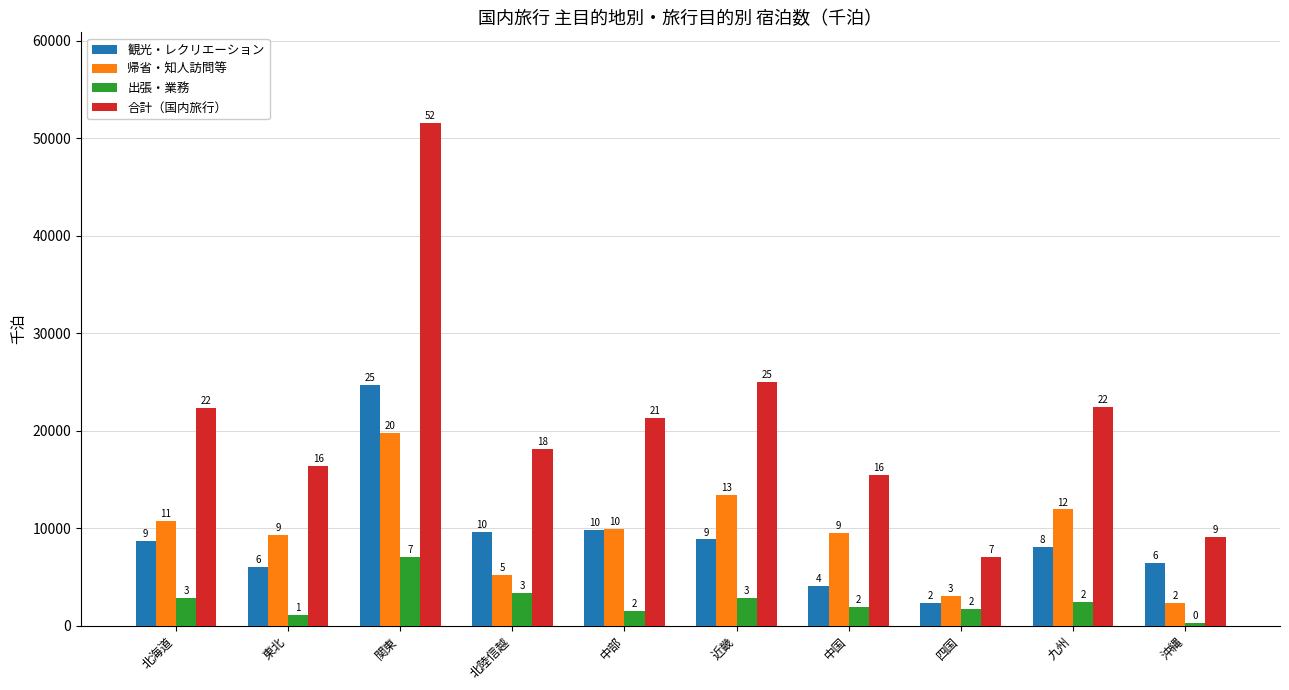

What are all the series names shown in the legend?

観光・レクリエーション, 帰省・知人訪問等, 出張・業務, 合計（国内旅行）